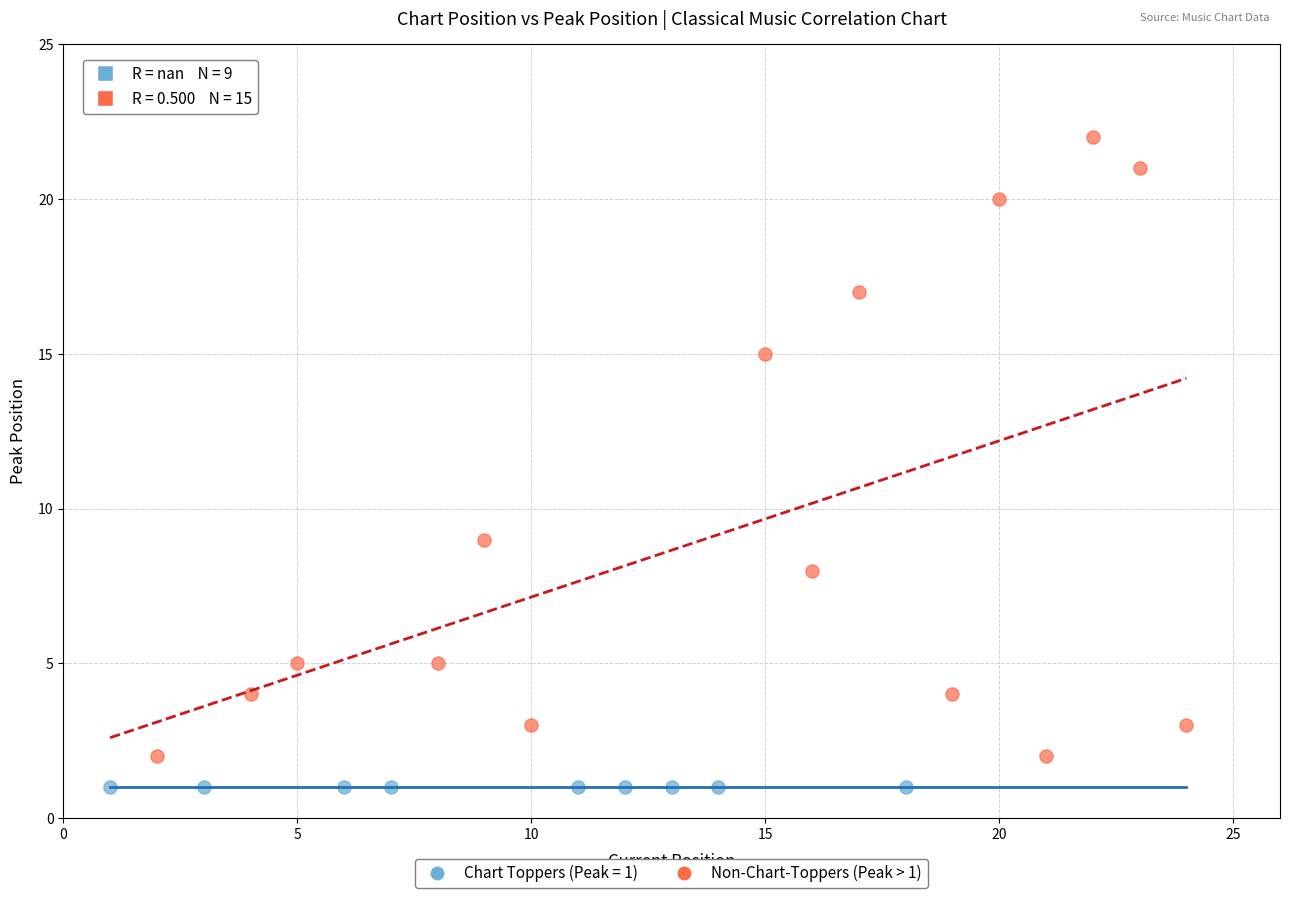

Which series reaches the minimum Y coordinate?

Chart Toppers (Peak = 1)